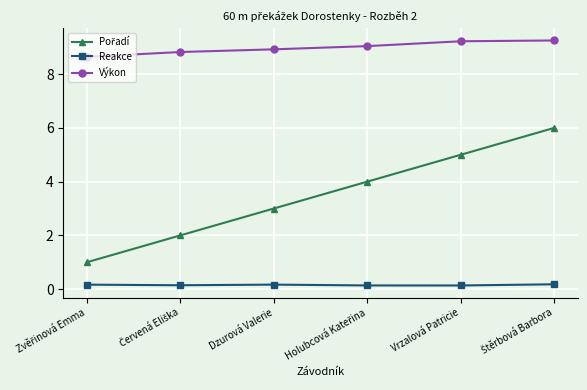

What is the lowest value of the Výkon series?

8.6